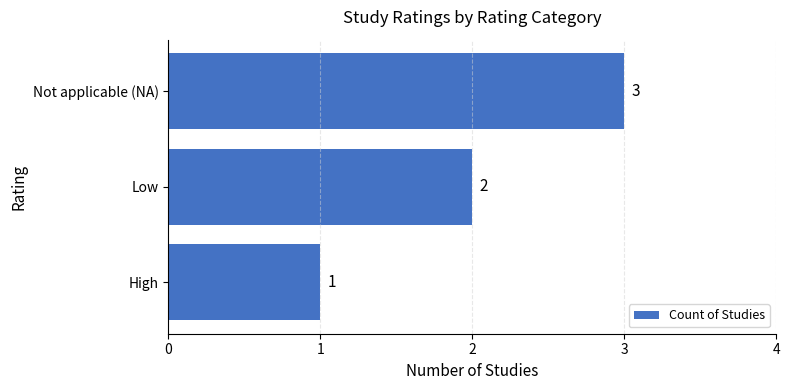

What is the ratio of the value at Not applicable (NA) to the value at Low?

1.5